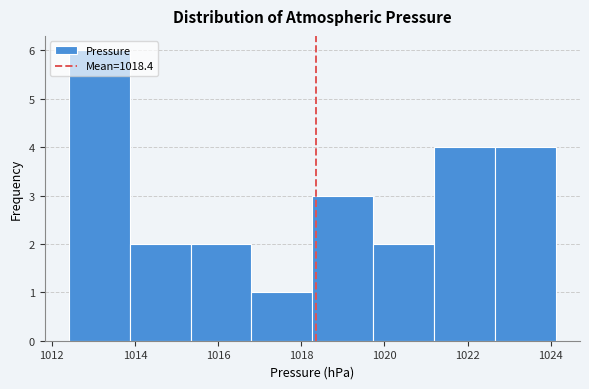

What is the height of the bar covering 1018.2 to 1019.8 on the x-axis? Neither the bar edges nor the heights are printed on the chart, so give them approximately, as read against the axes.

3